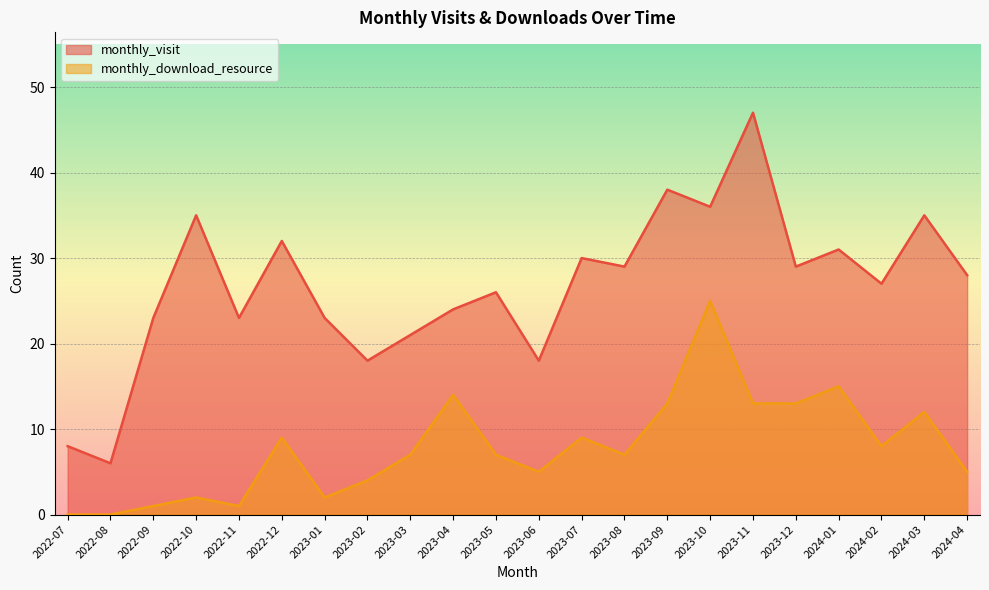

Reading left to right, list all the values displayed in this chart.

monthly_visit: 8	6	23	35	23	32	23	18	21	24	26	18	30	29	38	36	47	29	31	27	35	28
monthly_download_resource: 0	0	1	2	1	9	2	4	7	14	7	5	9	7	13	25	13	13	15	8	12	5